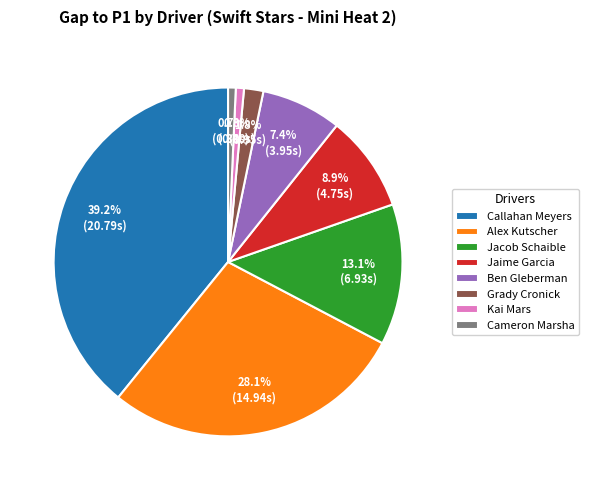

Which category has the biggest portion of the pie?

Callahan Meyers